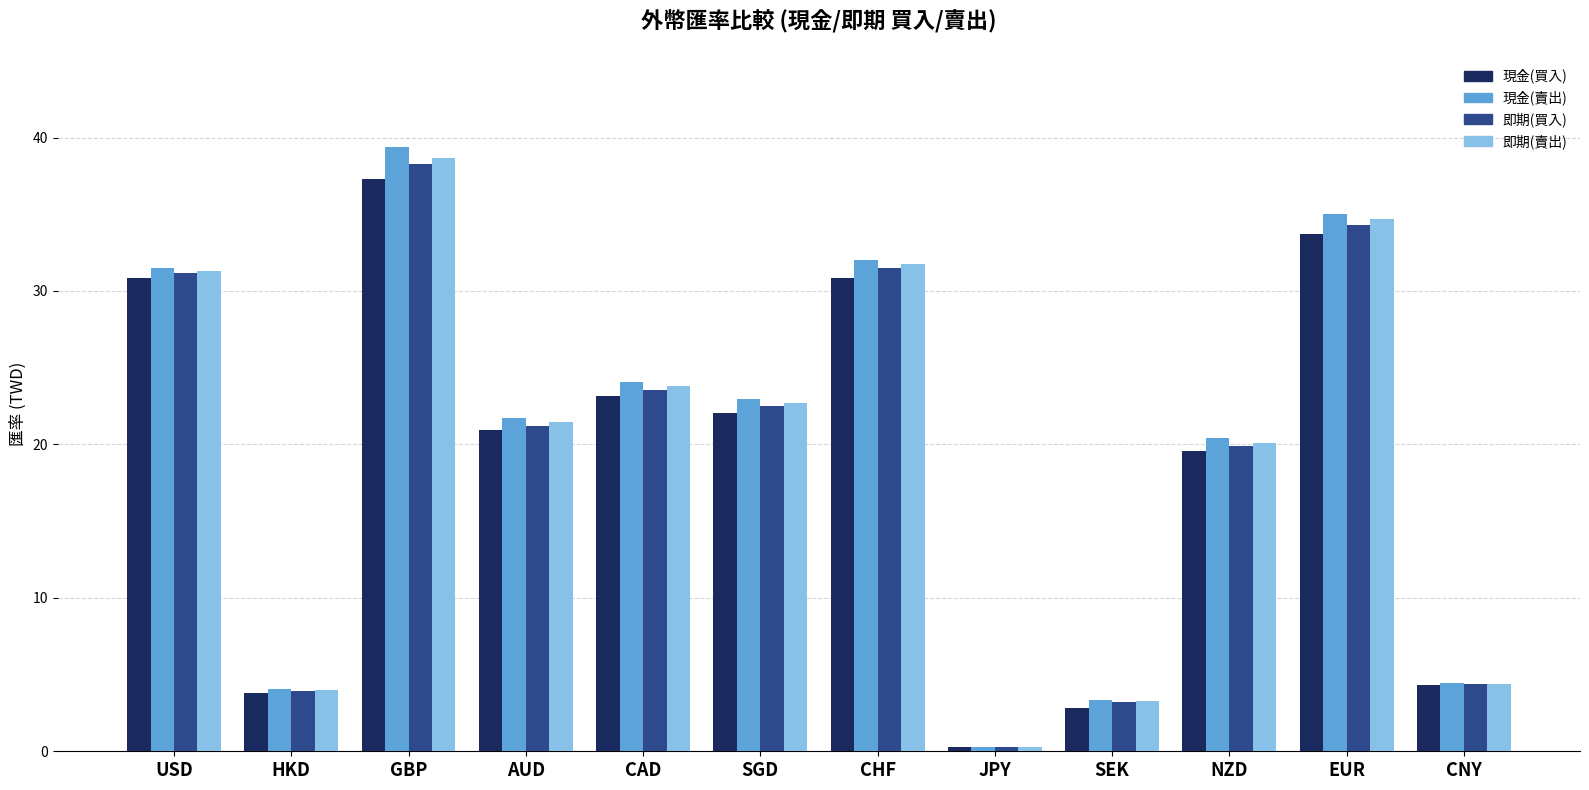

Which series has the widest spread of values?

現金(賣出)